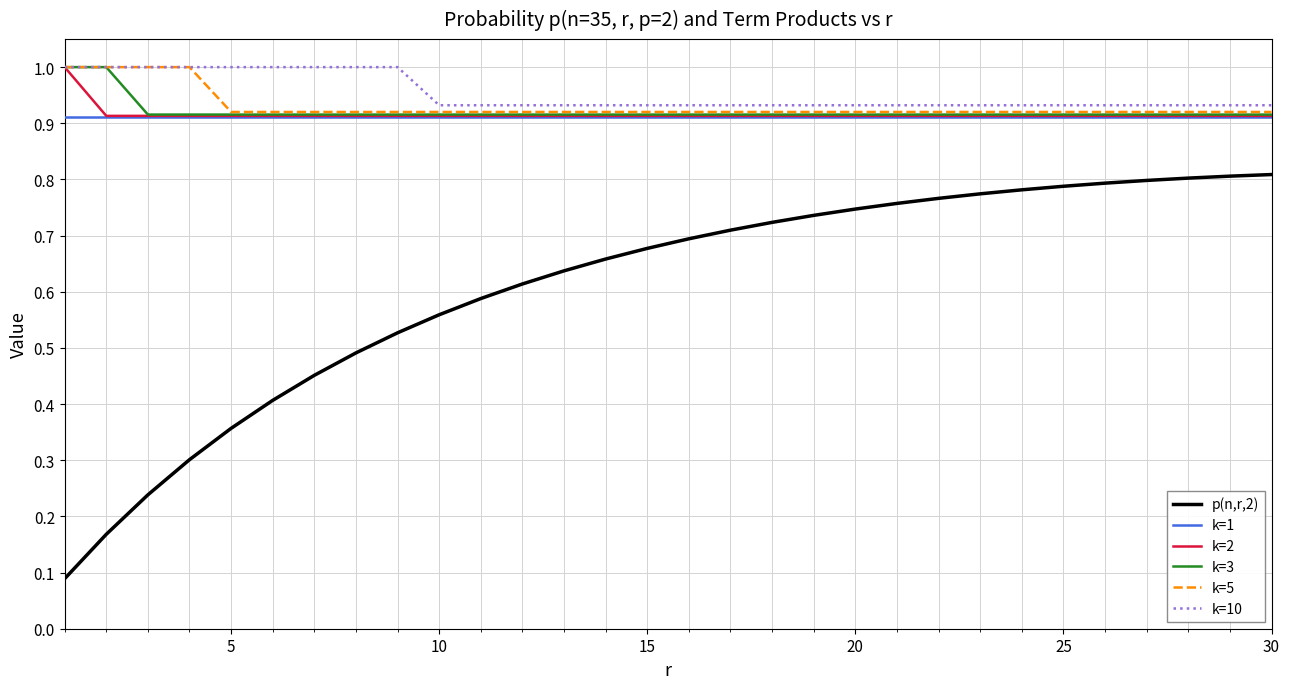

At how many categories does at least one series exceed 0?

30